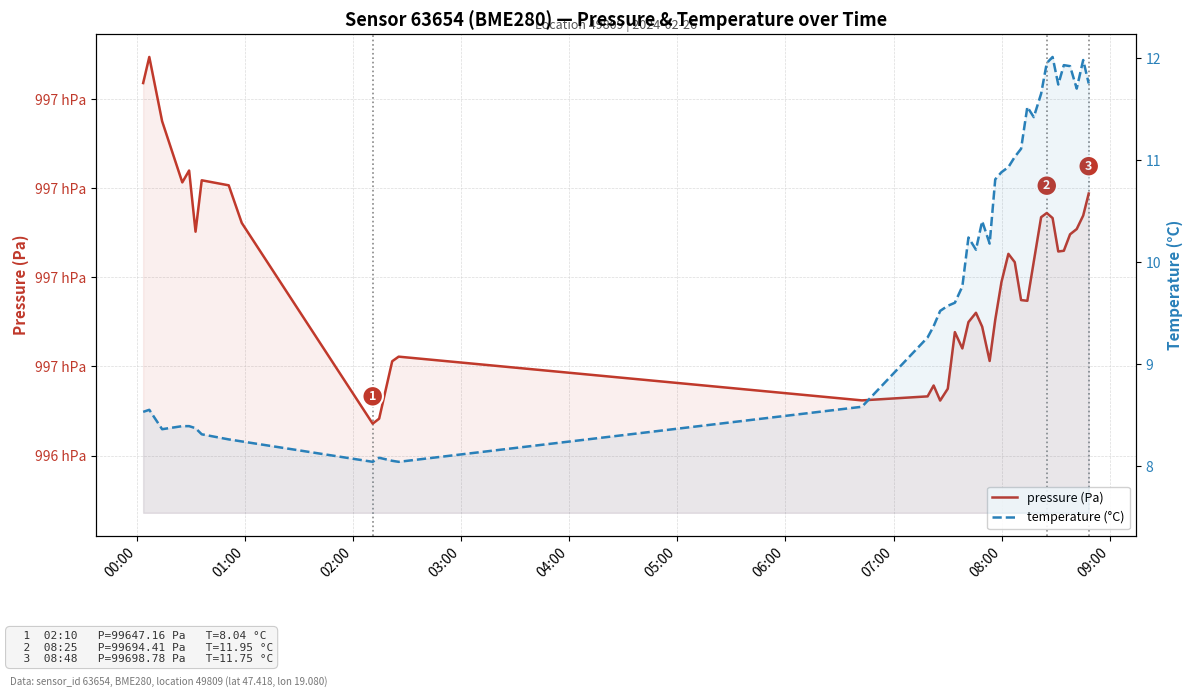

True or false: temperature (°C) has more than 0 points higher than both neighbors.

True